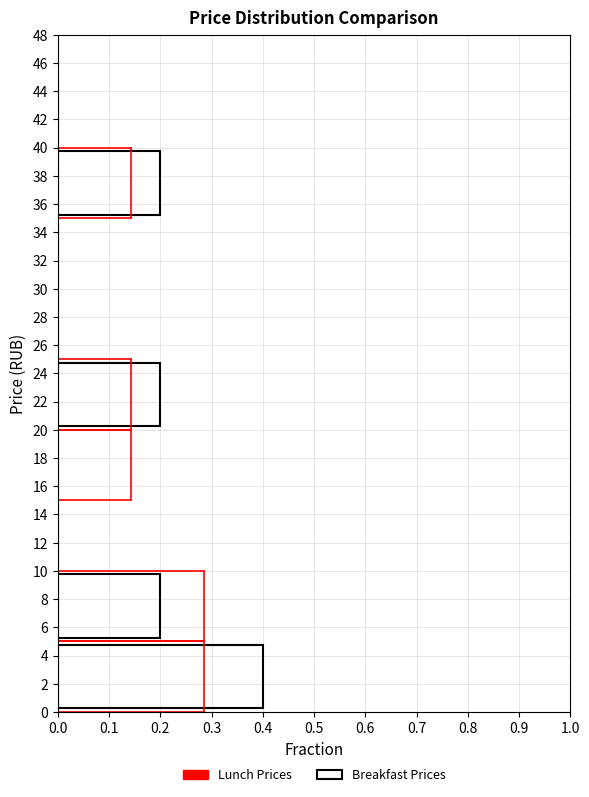

What is the length of the bar covering 35 to 40 on the y-axis? The values are not printed on the chart, so give them approximately, as read against the axis.

0.2